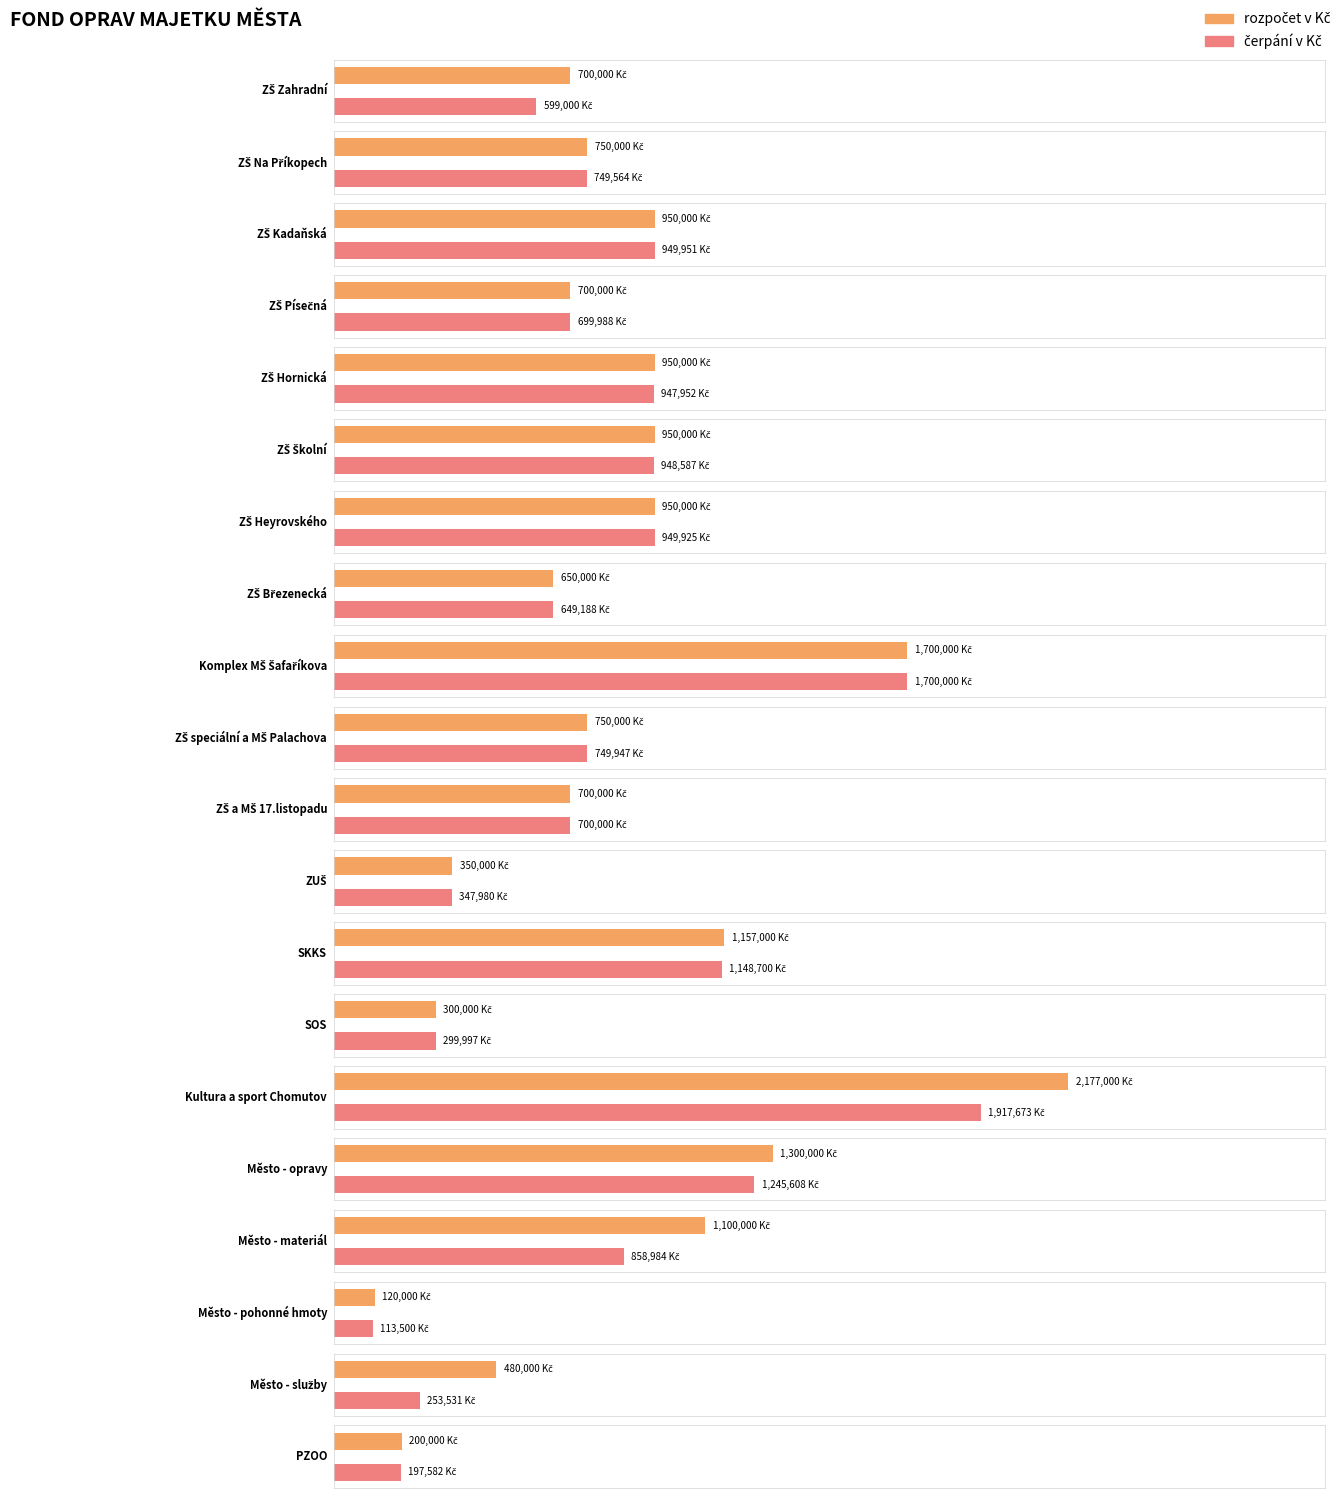

What is the highest value of the čerpání v Kč series?

1917672.5